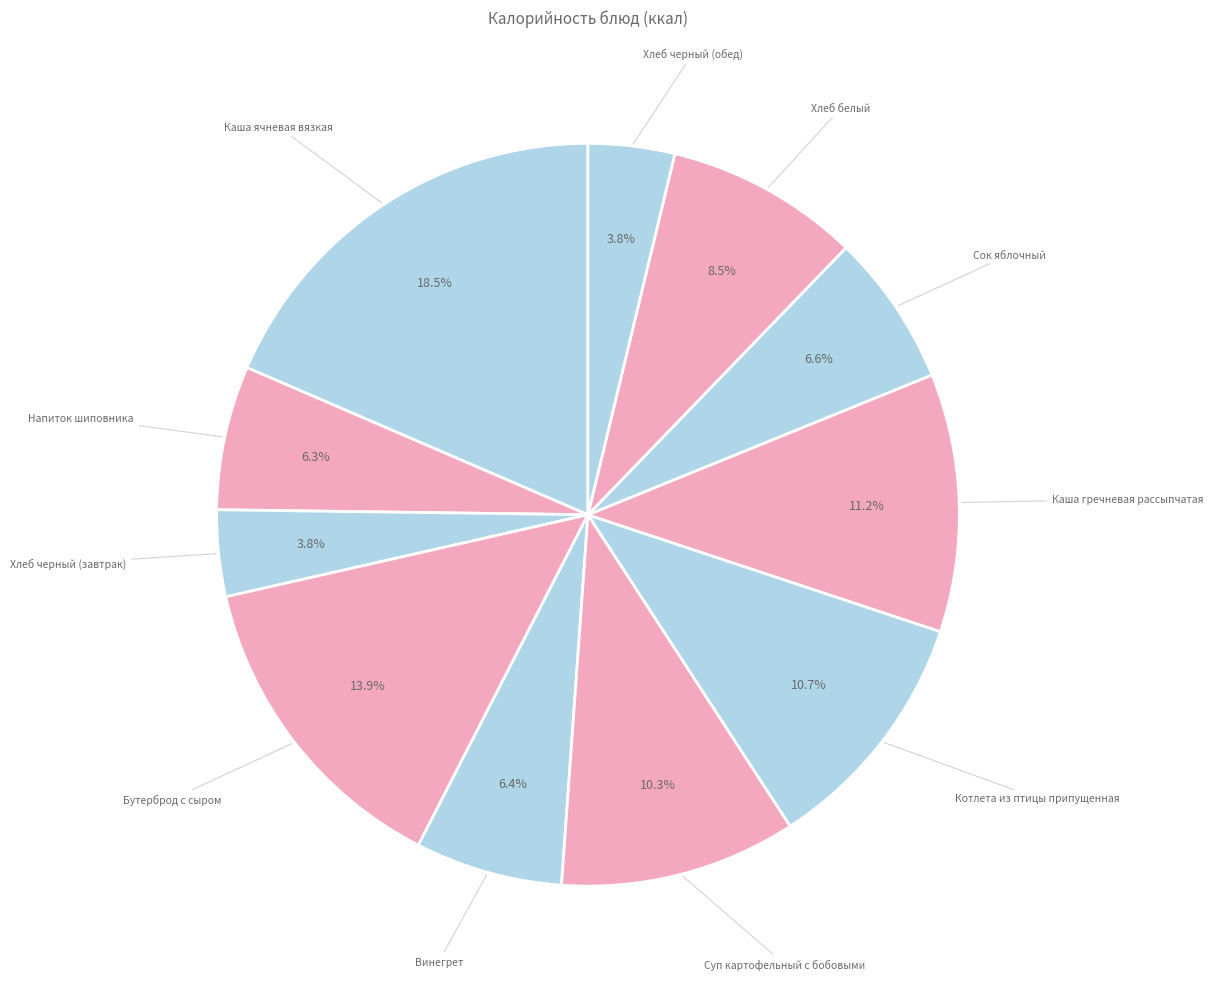

How many slices are in this pie chart?

11